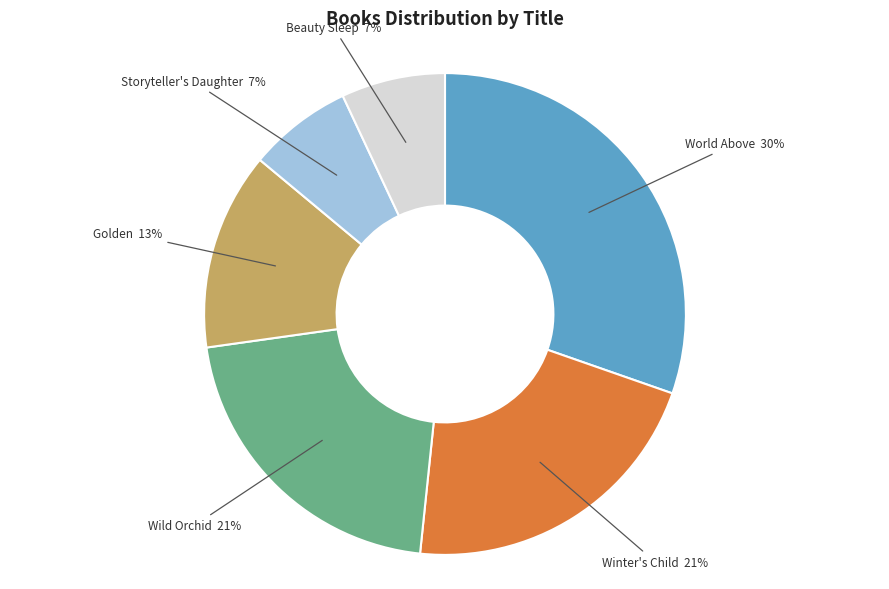

Does any single category account for the majority?

No